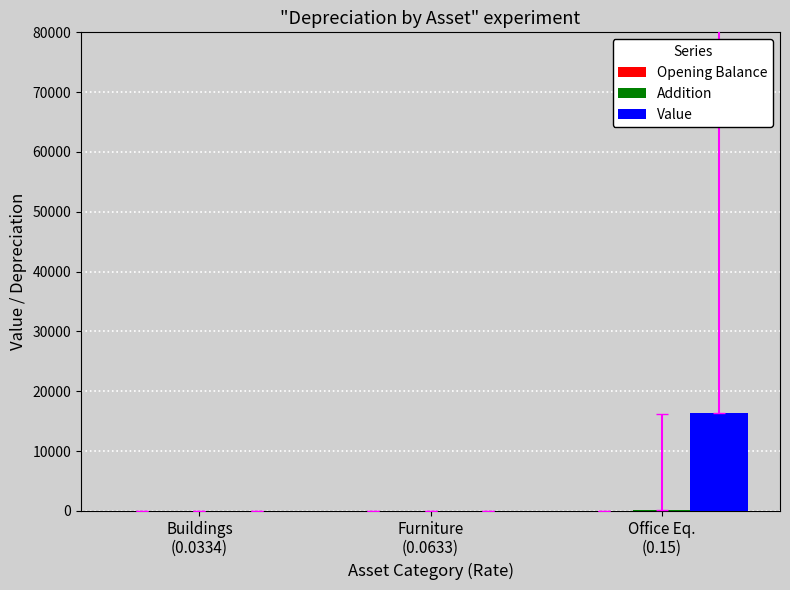

Which series has the largest total across all categories?

Value